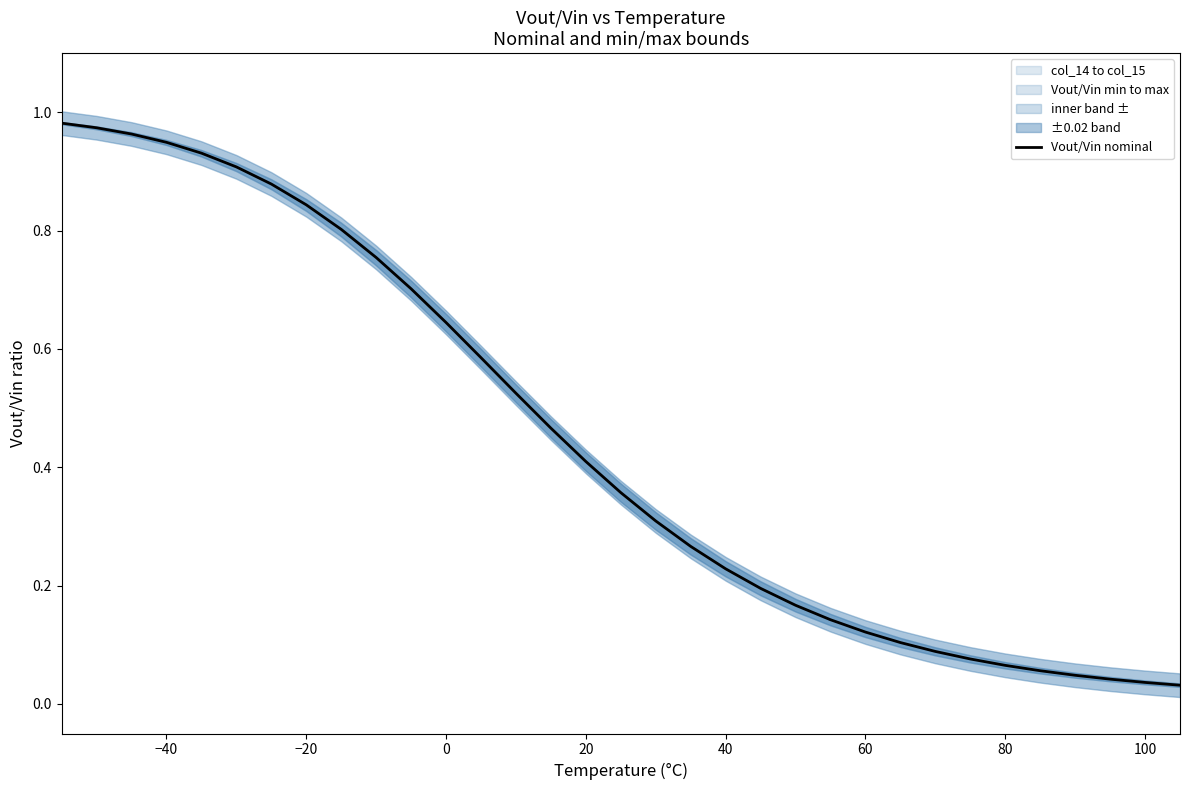

Is it true that Vout/Vin nominal equals 0.0 at 80?

False